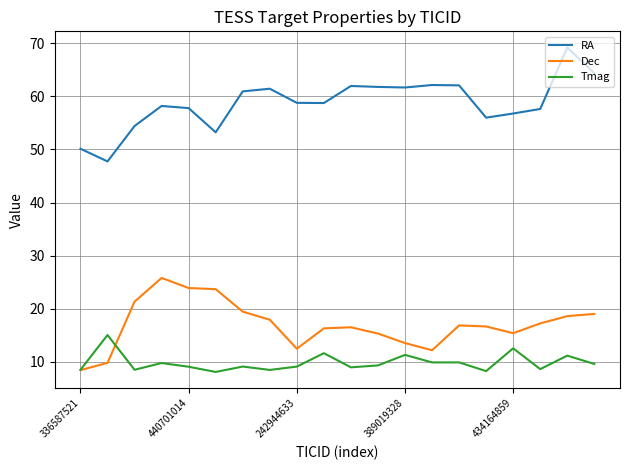

What is the highest value of the Dec series?

25.8